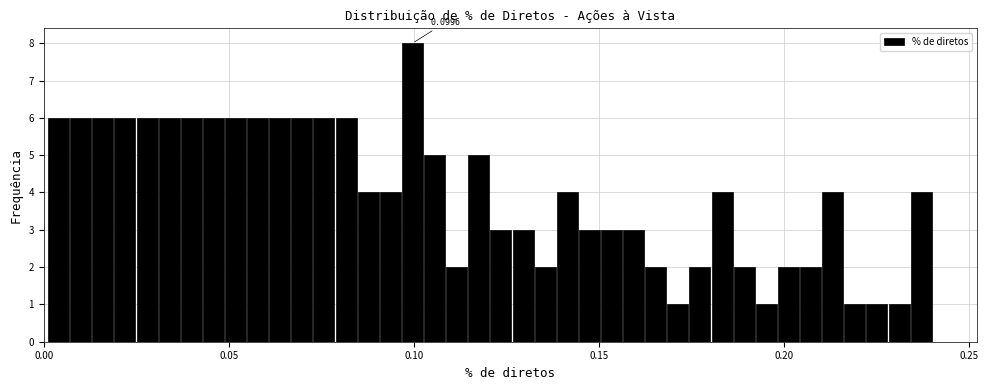

Around what value on the x-axis is the tallest bar? Give the approximate position of its centre, as read against the axis.

0.100